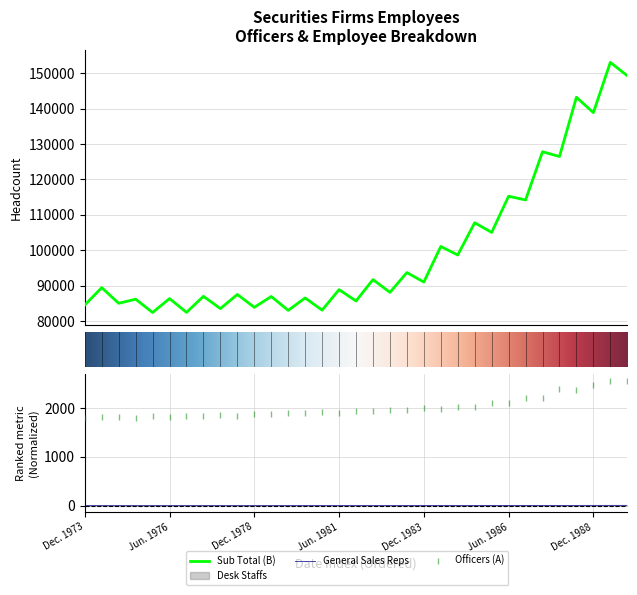

Where does the Officers series first go above 1940?

Dec. 1981